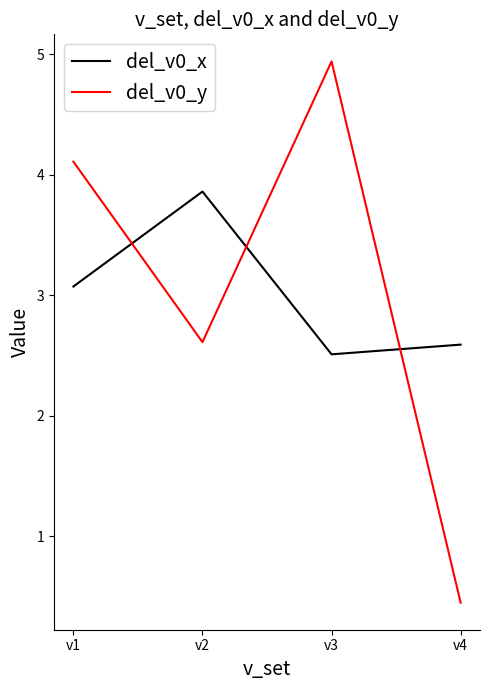

At which category is the sum across all series the highest?

v3